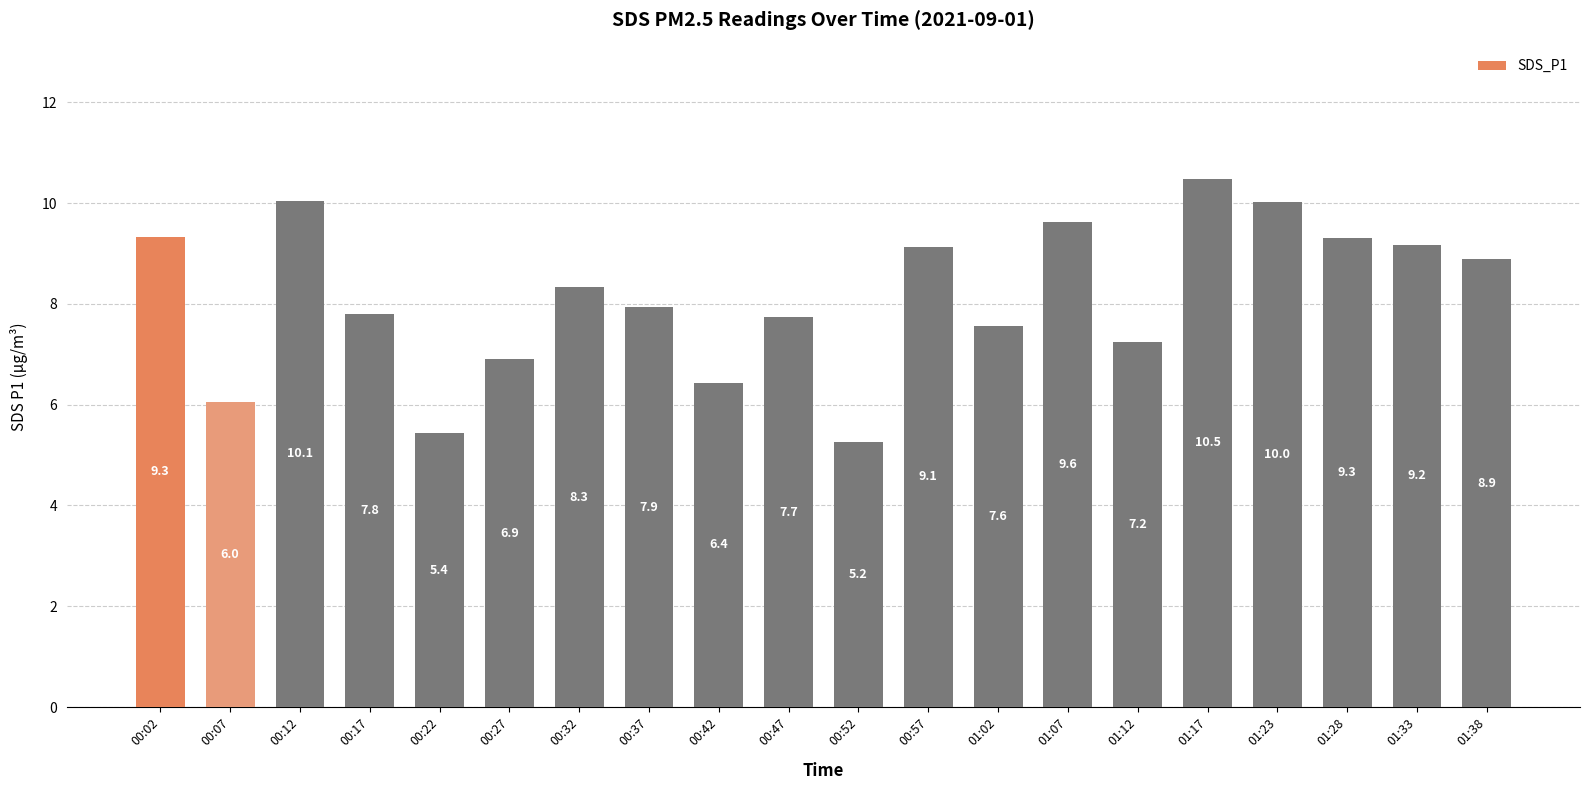

What is the difference between the second highest and second lowest values?

4.6